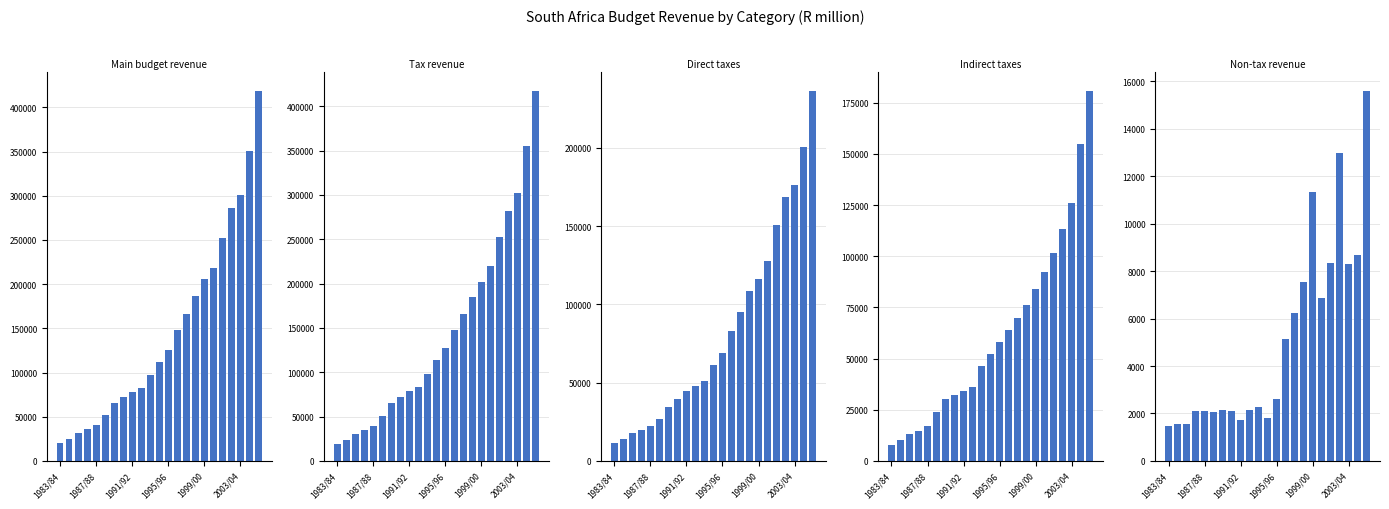

Which series has the largest total across all categories?

Main budget revenue